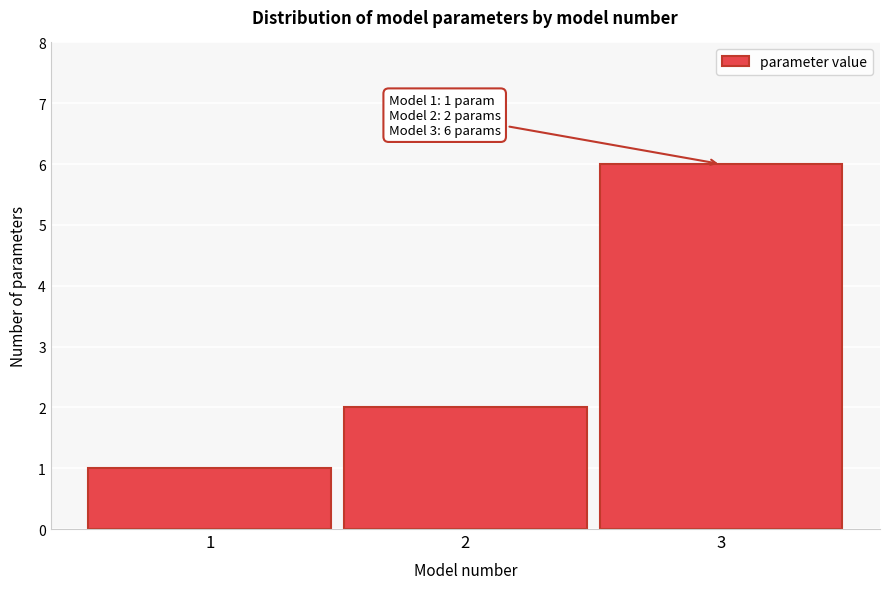

Reading right to left, what are all the values shown in this chart?

3=6	2=2	1=1